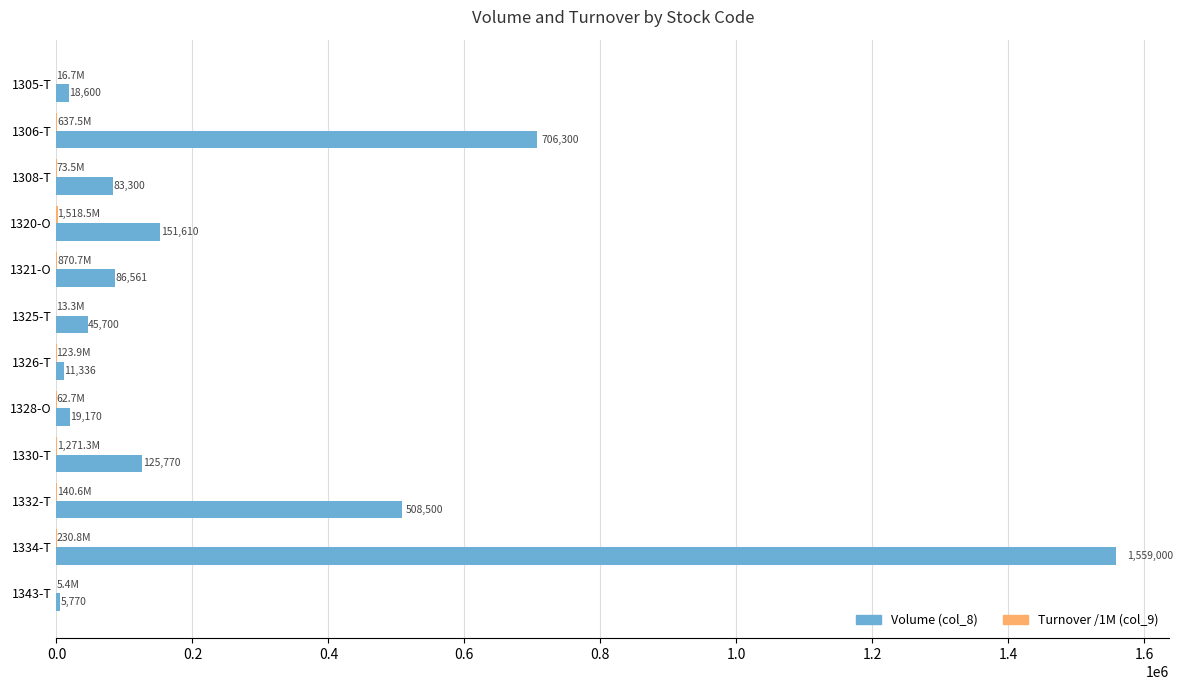

Which series has the largest range (max minus min)?

Volume (col_8)